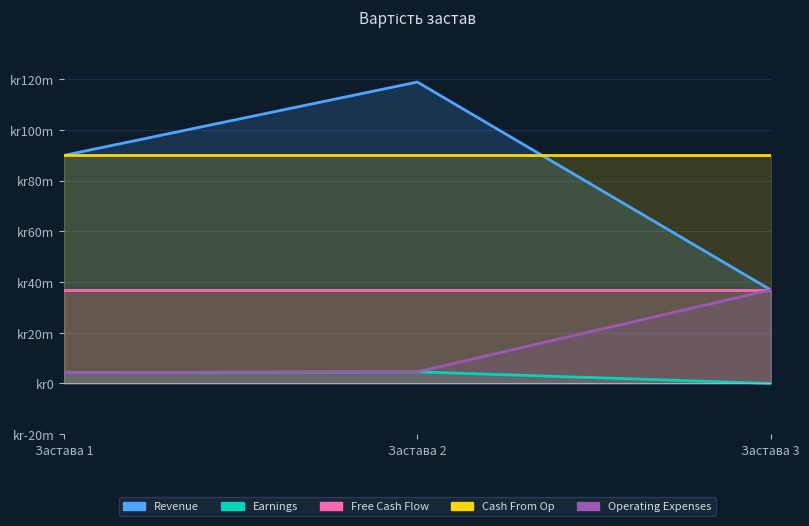

Is it true that Operating Expenses equals 7719798 at Застава 2?

False